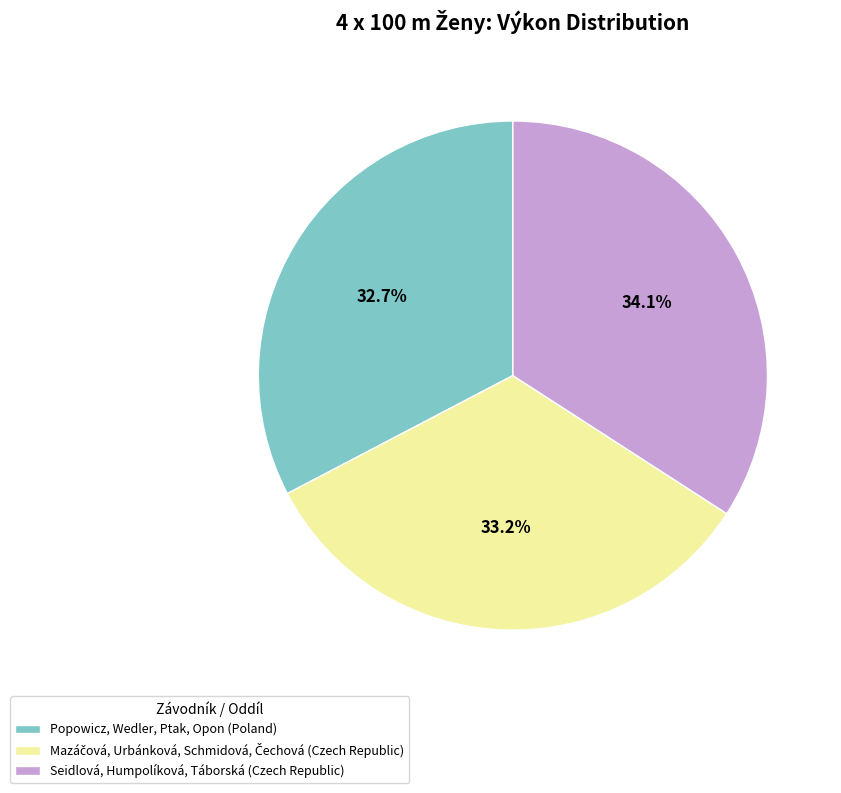

Which has a higher value, Popowicz, Wedler, Ptak, Opon (Poland) or Seidlová, Humpolíková, Táborská (Czech Republic)?

Seidlová, Humpolíková, Táborská (Czech Republic)